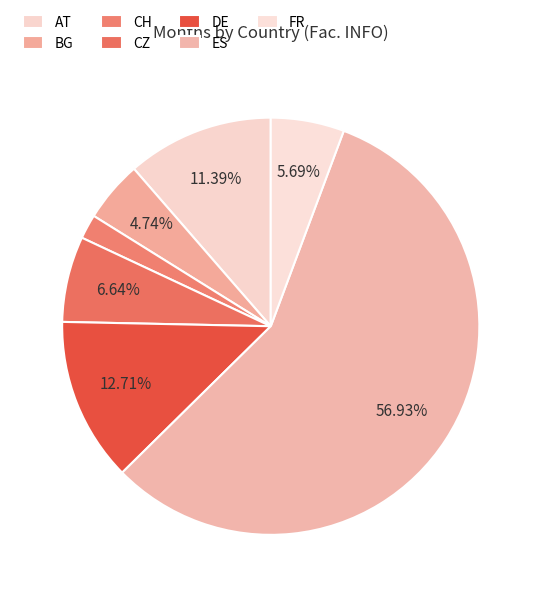

Is it true that BG is 15% of the pie?

False